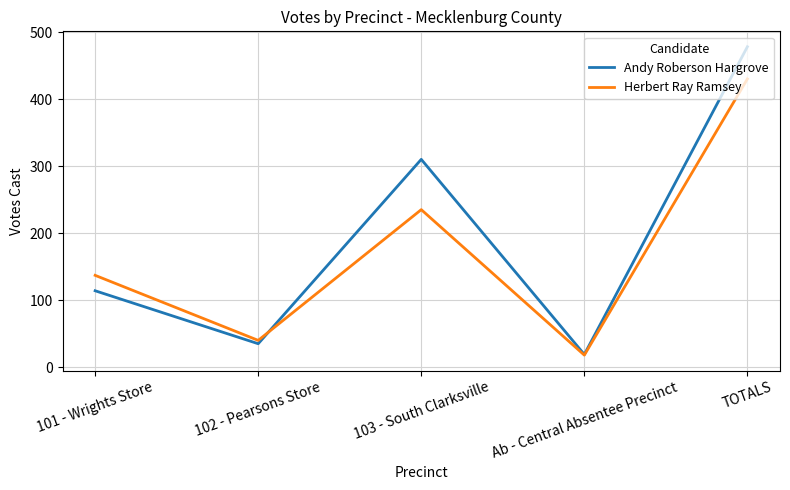

Where is the first local minimum for Herbert Ray Ramsey?

102 - Pearsons Store